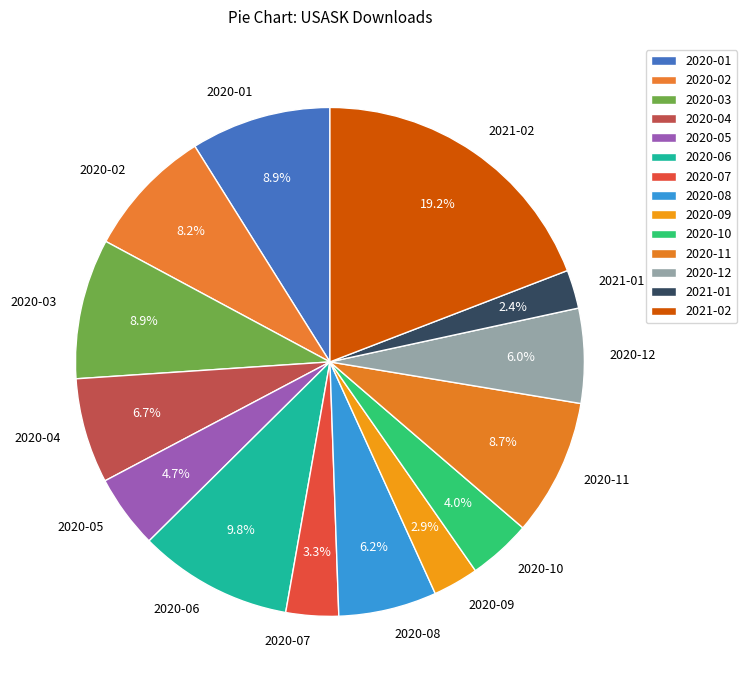

Is the sum of 2020-12 and 2020-02 greater than half?

No